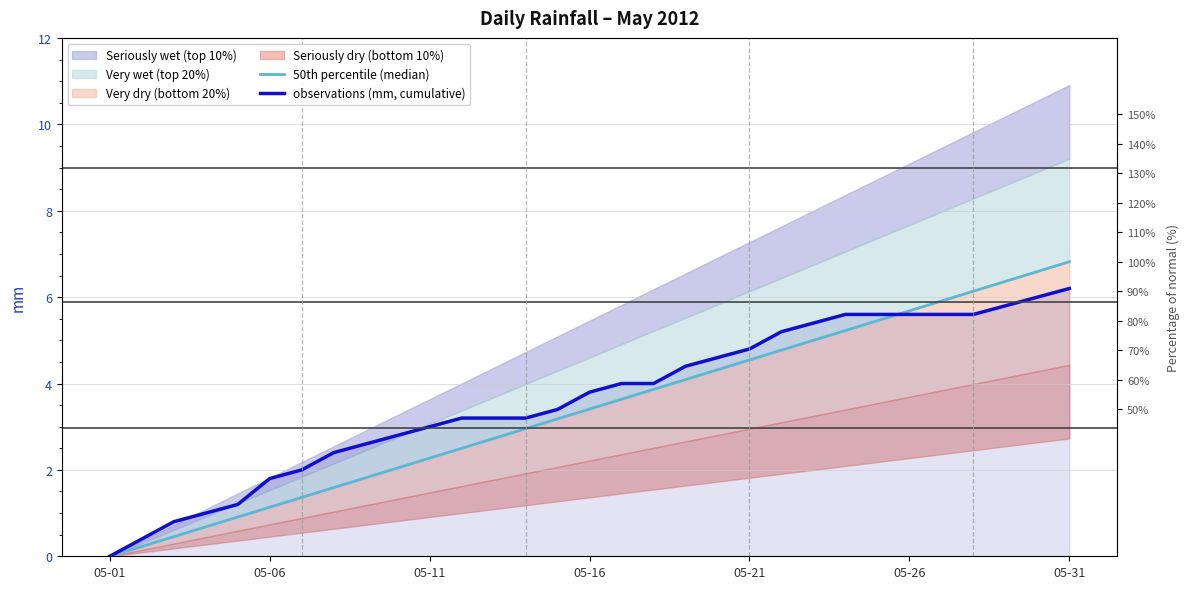

Count the number of categories in the chart.

31